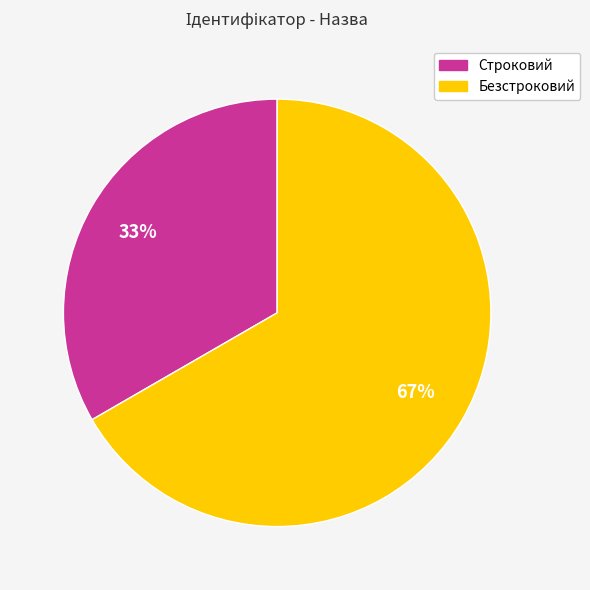

To the nearest percent, what is the average slice percentage?

50%